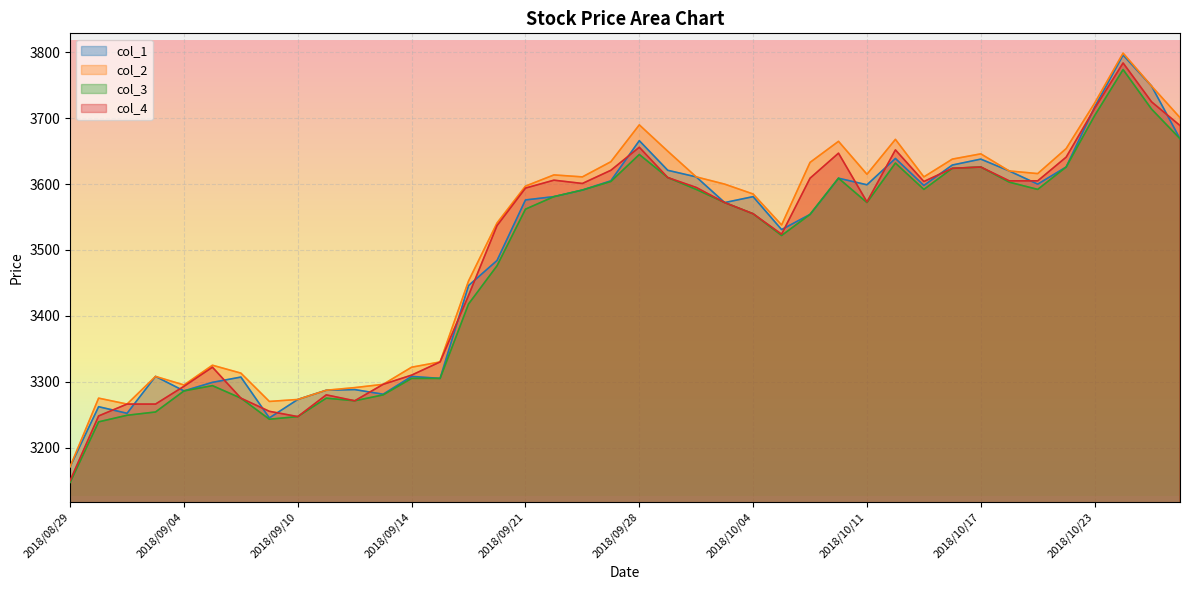

At which category does the chart reach its minimum across all series?

2018/08/29